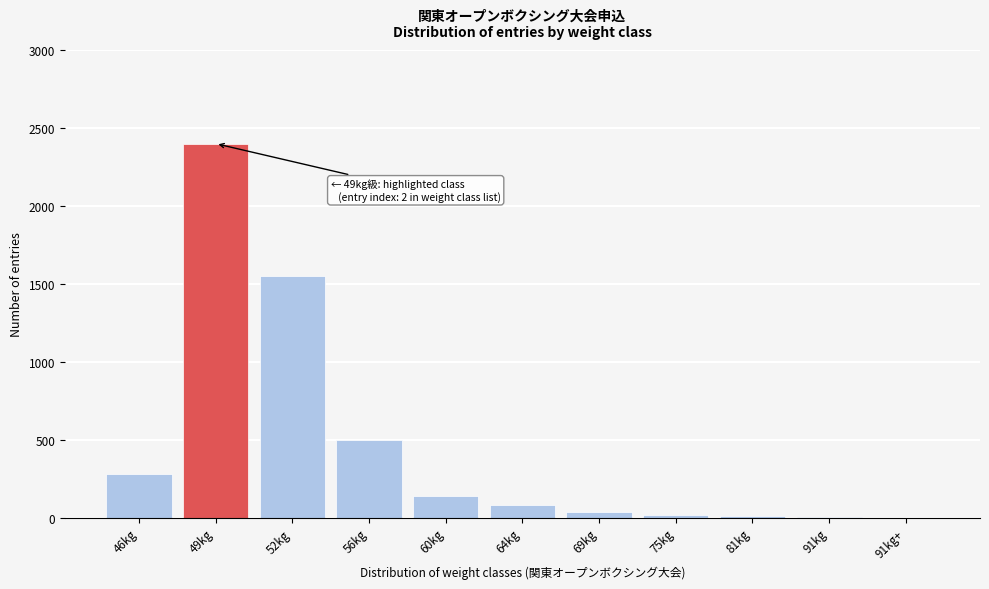

Which label corresponds to the largest value in the chart?

49kg